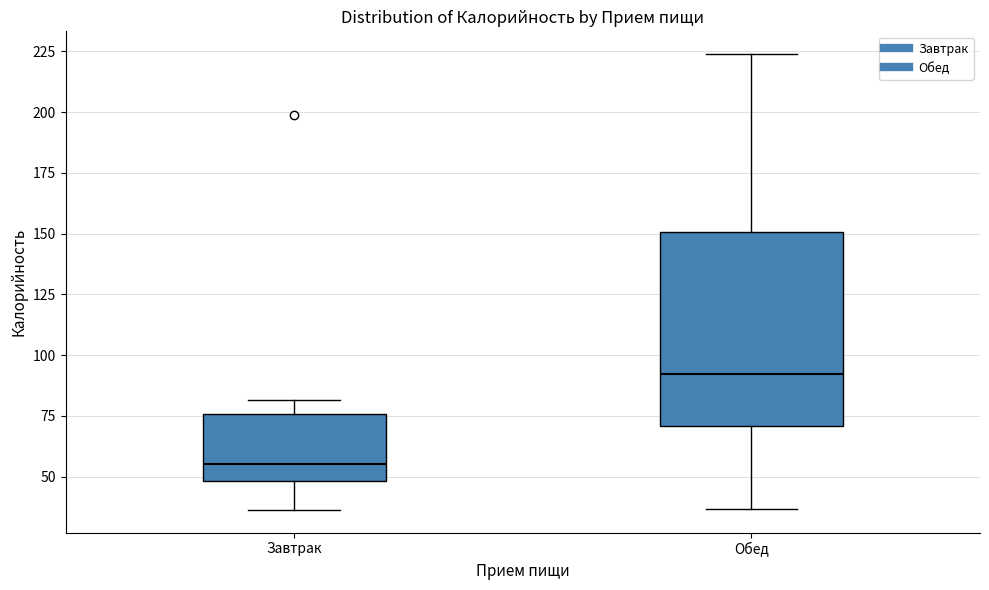

Which box is the tallest, from its lower edge to its upper edge?

Обед